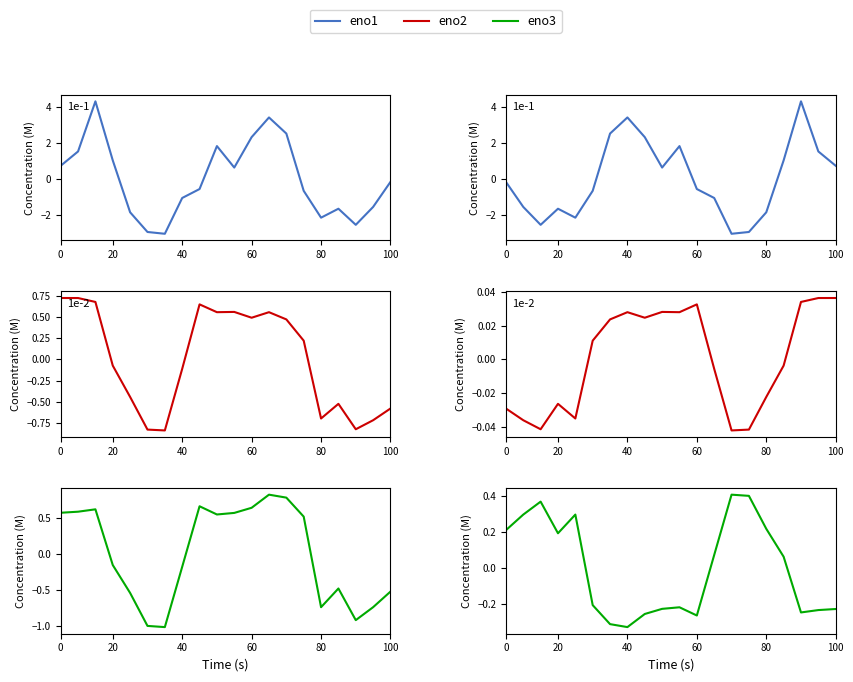

How many values in eno3 are below zero?

10